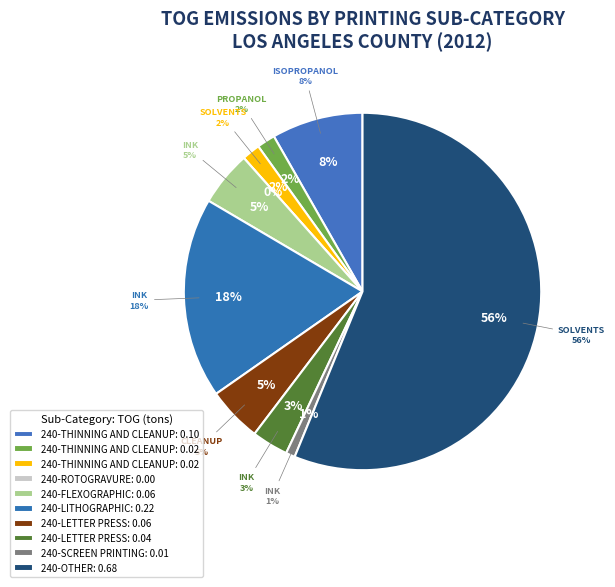

Count the number of slices in the pie.

10